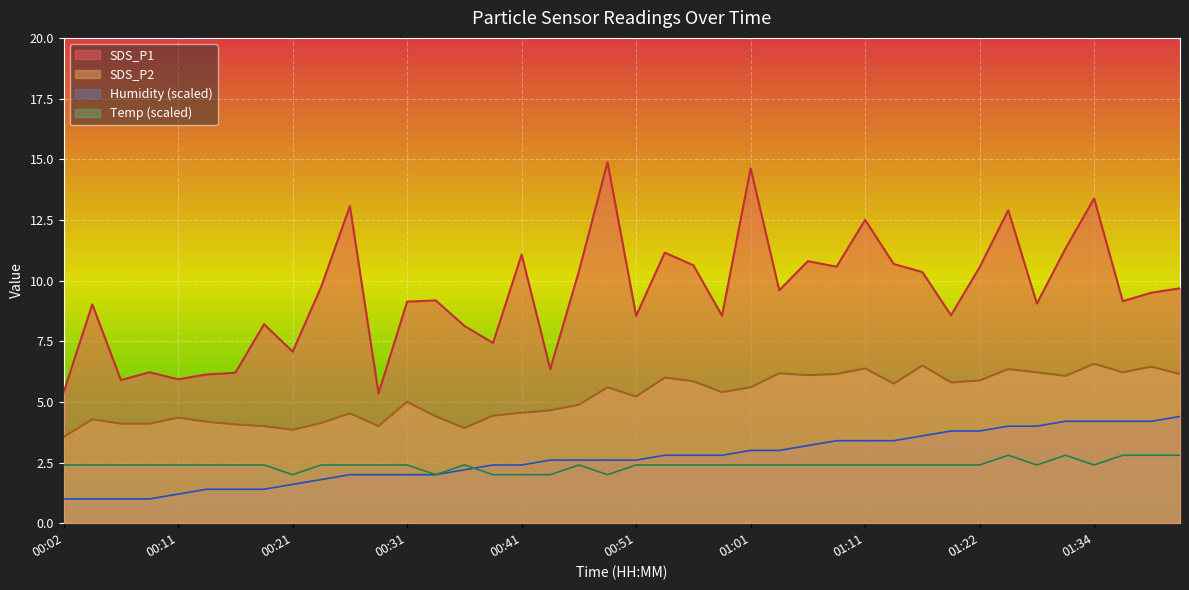

True or false: SDS_P2 and SDS_P1 intersect in this chart.

False